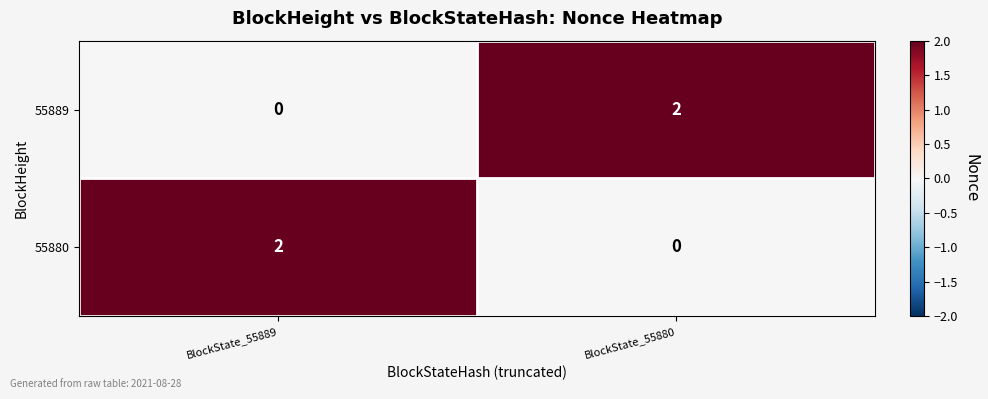

List the labels in order of 55889 value, largest first.

BlockState_55880, BlockState_55889